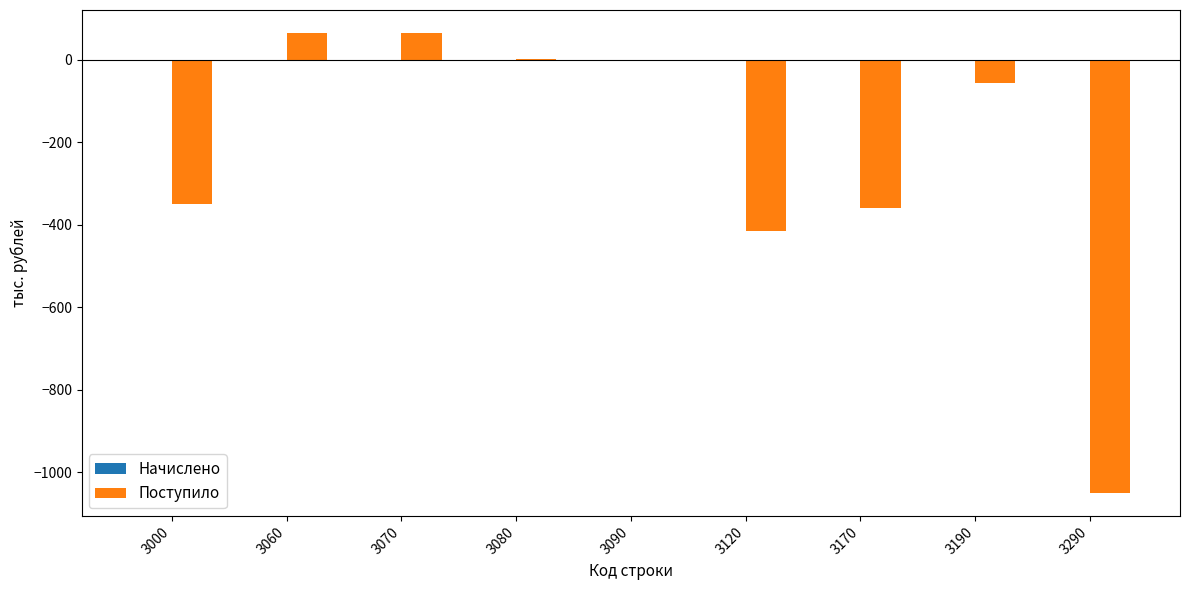

Which has a higher value, 3060 or 3000?

3060